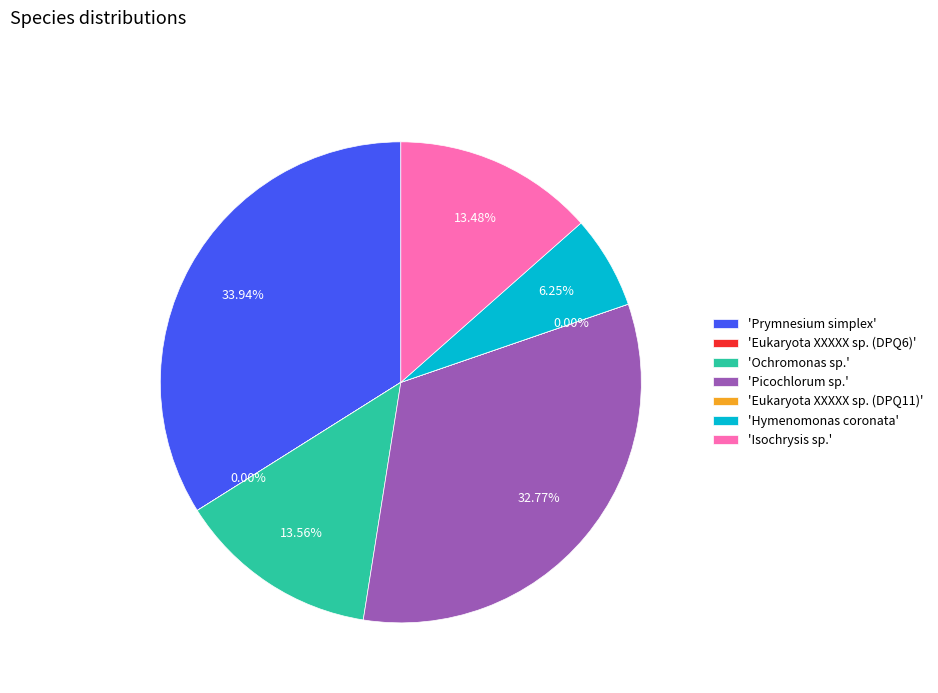

Approximately how many times larger is the value at 'Picochlorum sp.' compared to 'Hymenomonas coronata'?

5.2